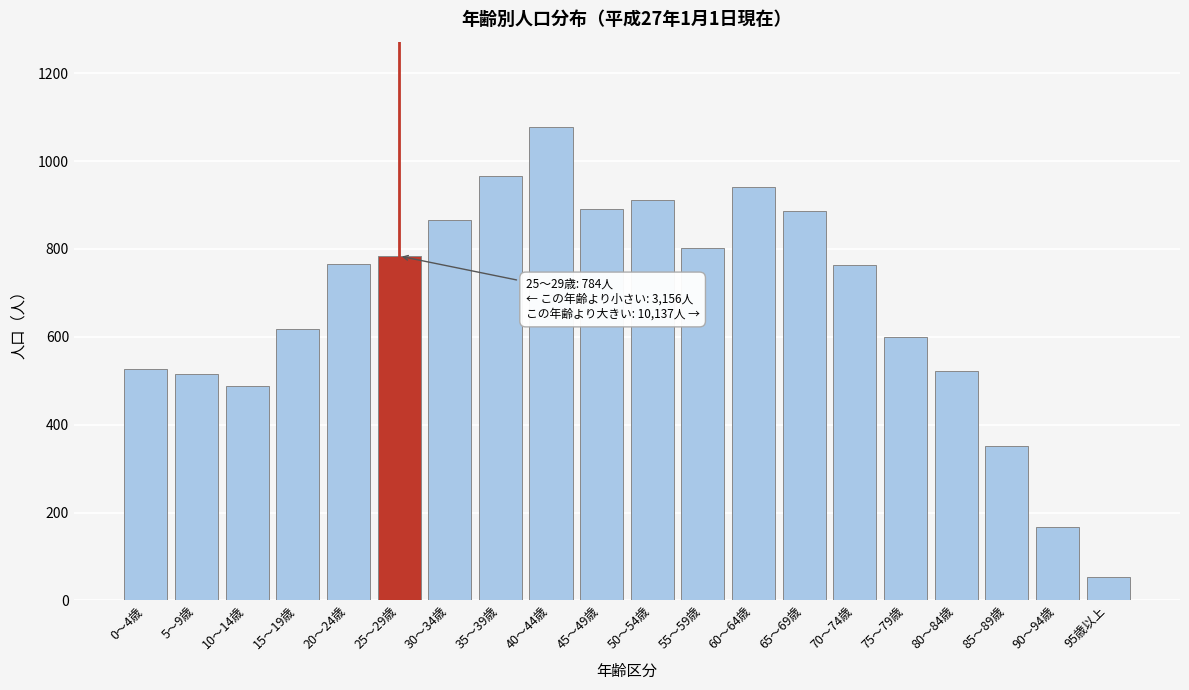

Which category has the highest value across all series?

40～44歳